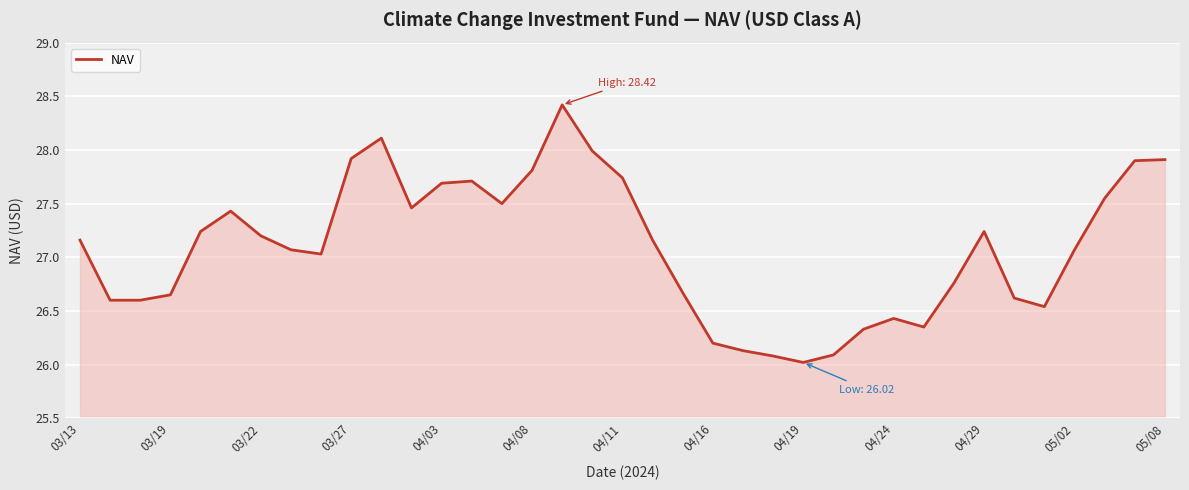

What is the maximum value shown in the chart?

28.4